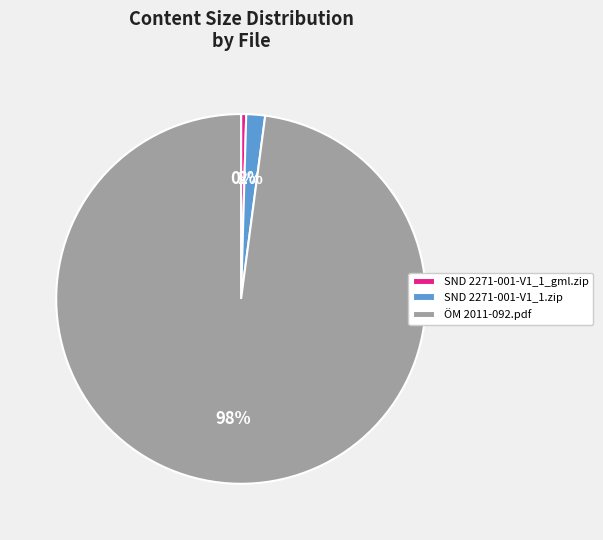

To the nearest percent, what is the average slice percentage?

33%